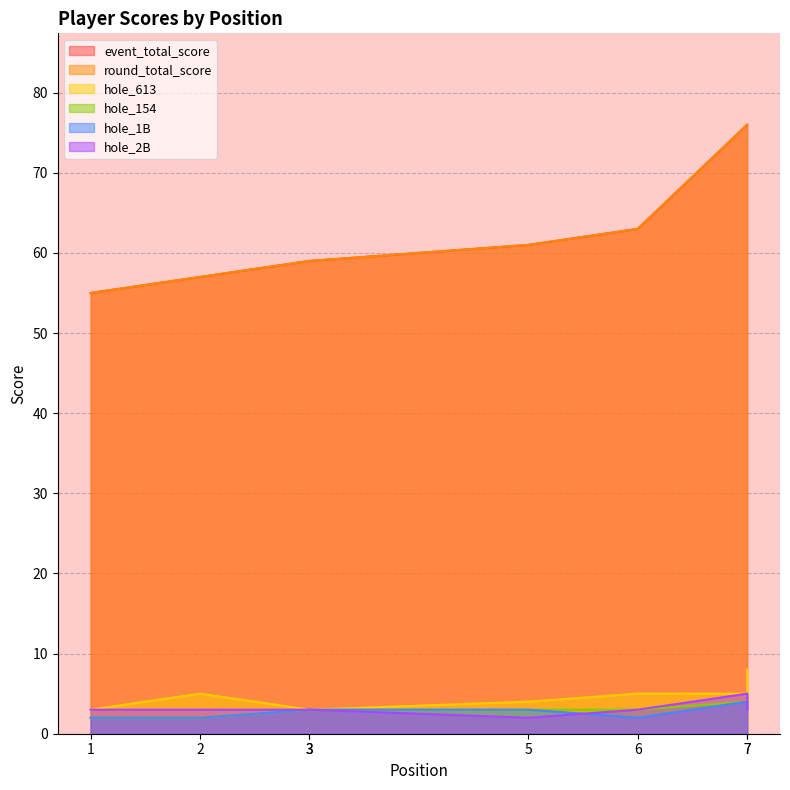

True or false: event_total_score and hole_154 cross at least once.

False